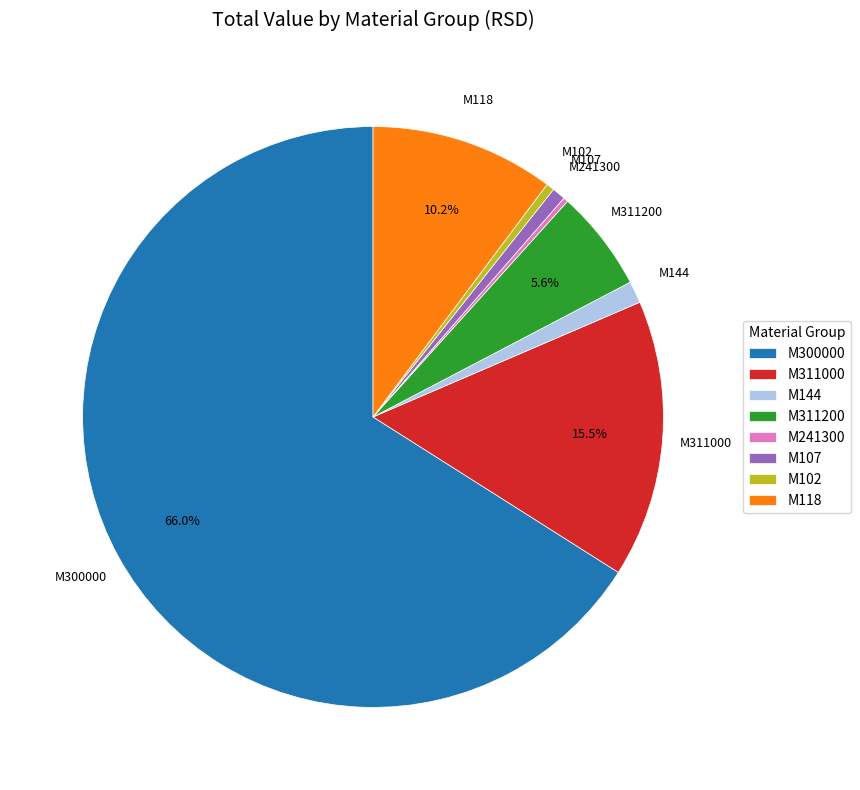

Which slice represents more than half of the pie?

M300000